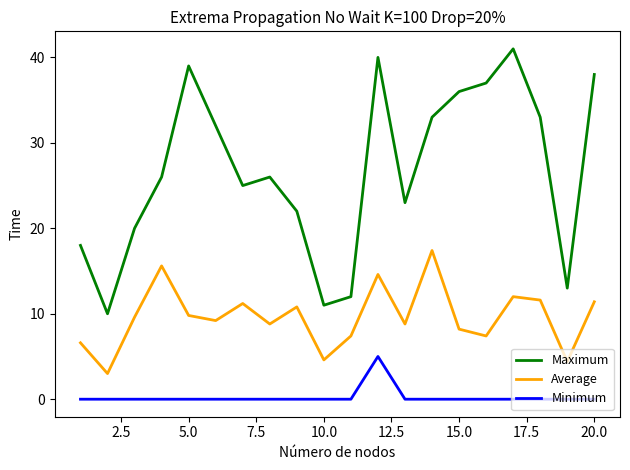

Which series has the widest spread of values?

Maximum